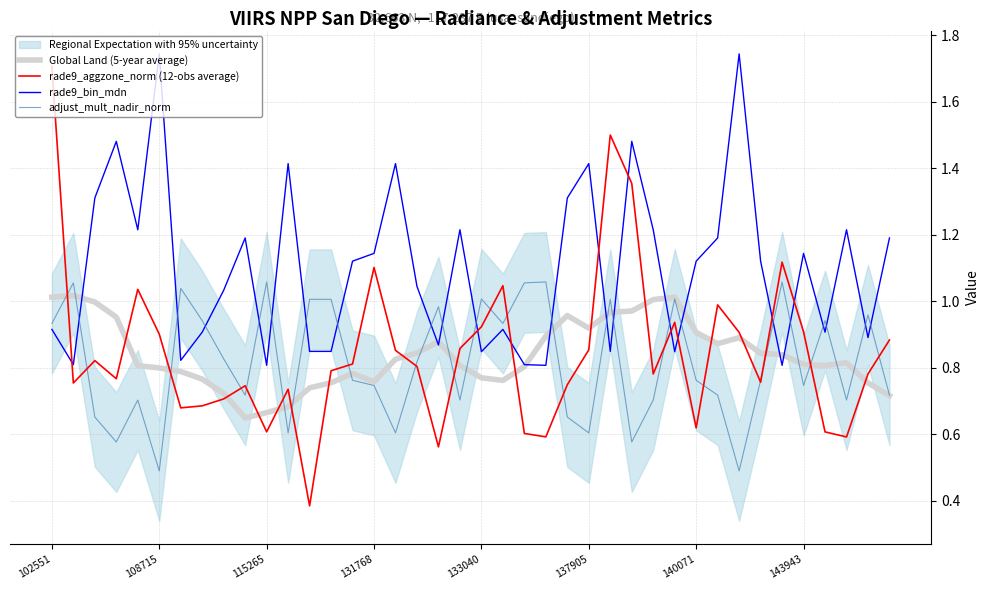

The value of rade9_aggzone_norm (12-obs average) at 133040 is 0.5. True or false?

False